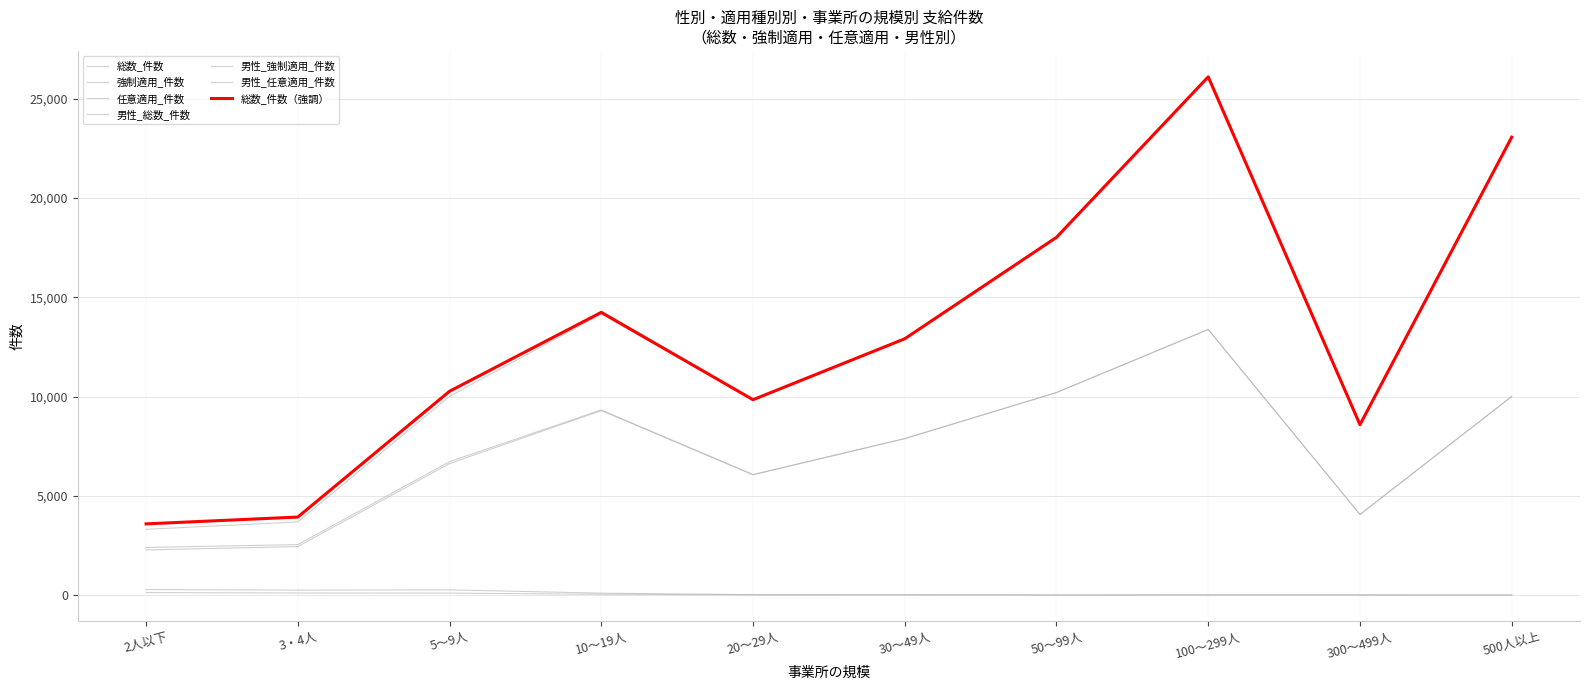

Is this an area chart (filled region under the line)?

No